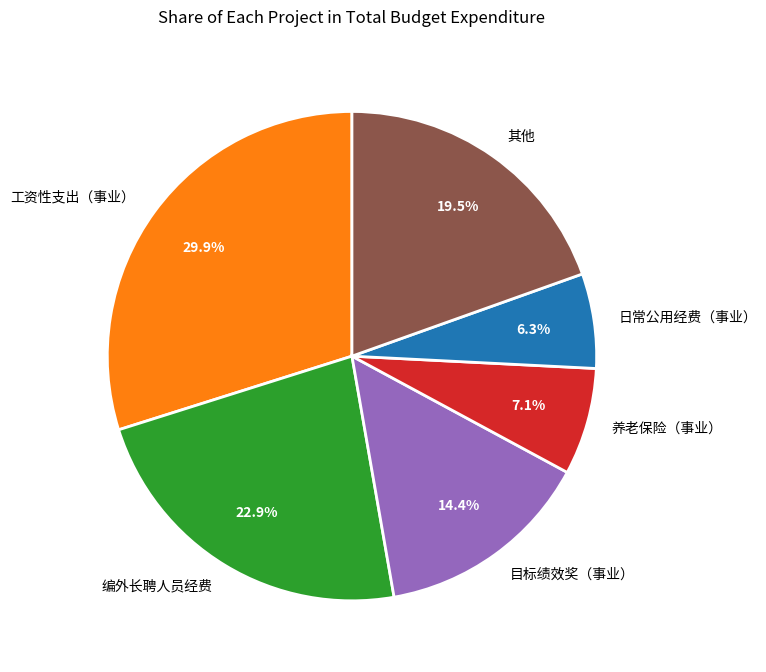

Count the number of slices in the pie.

6